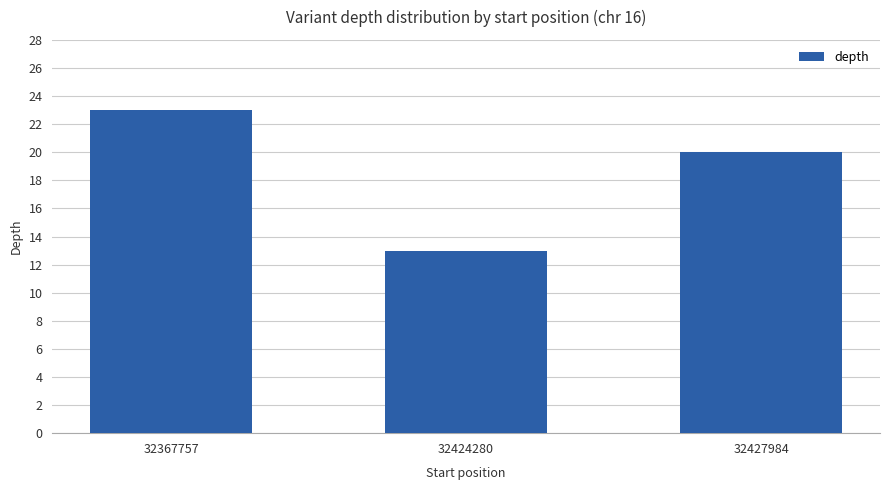

How many bars are there in total?

3